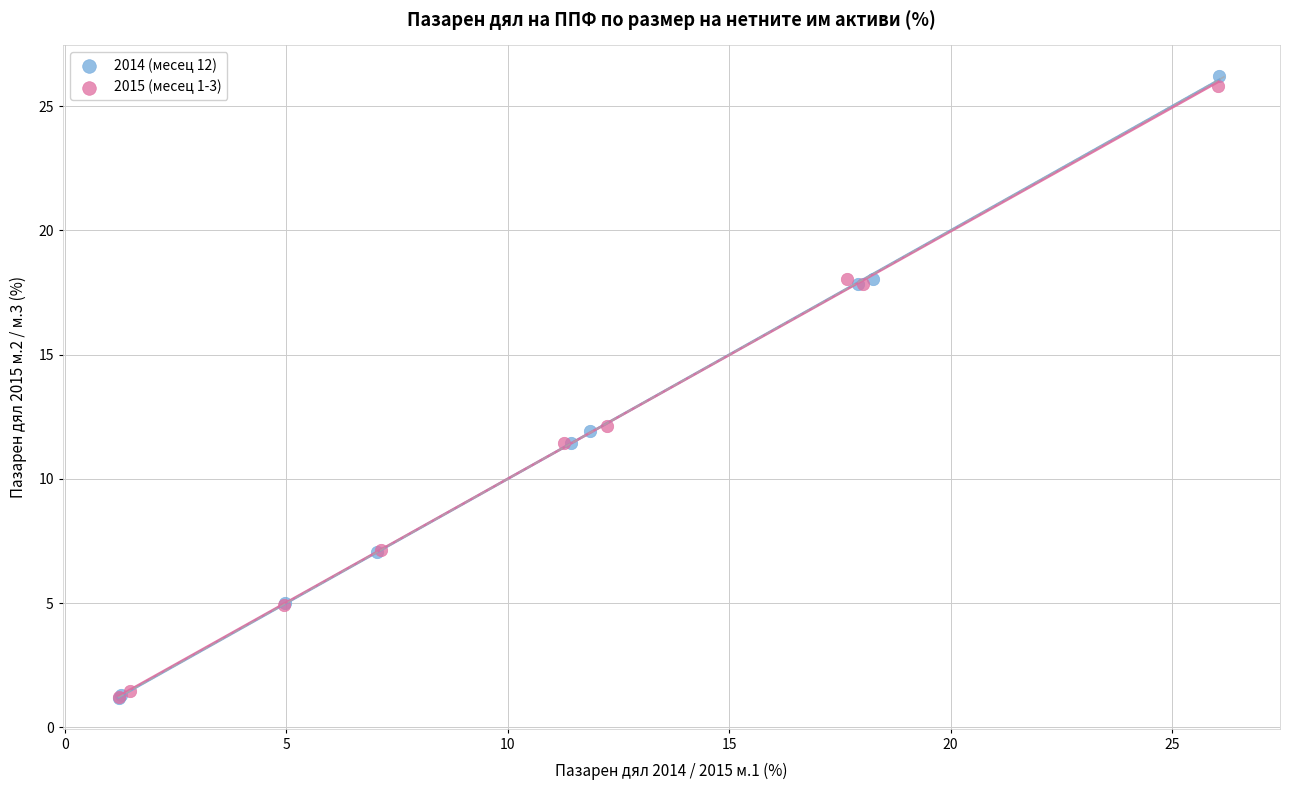

What are all the series names shown in the legend?

2014 (месец 12), 2015 (месец 1-3)